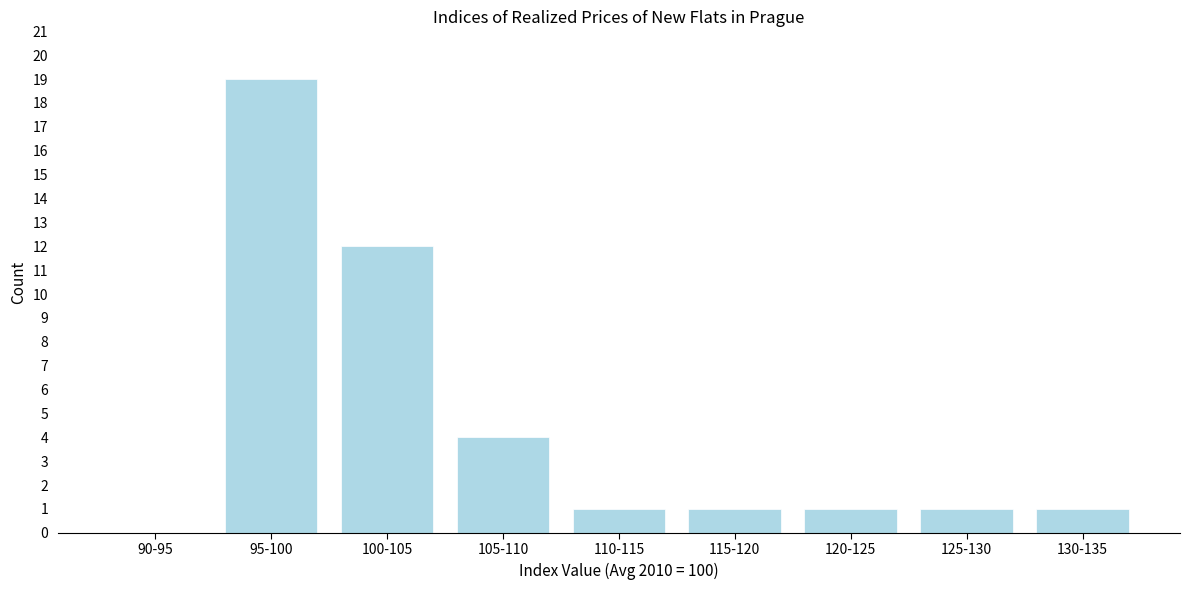

Reading left to right, what are all the values shown in this chart?

90-95=0	95-100=19	100-105=12	105-110=4	110-115=1	115-120=1	120-125=1	125-130=1	130-135=1